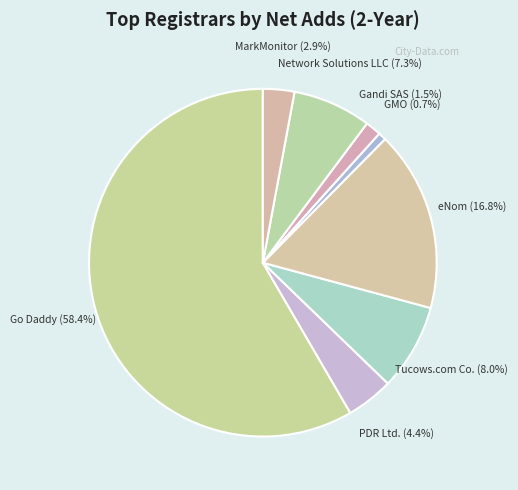

How many segments does this pie chart have?

8